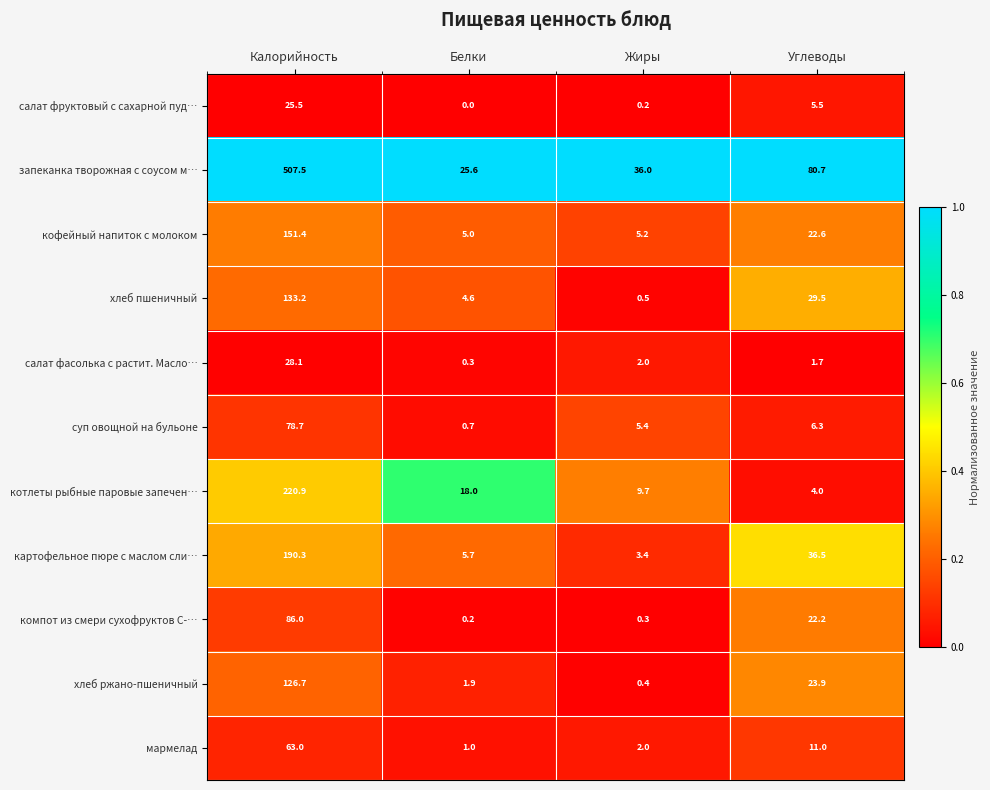

List the series in order of their peak value, highest first.

запеканка творожная с соусом м…, котлеты рыбные паровые запечен…, картофельное пюре с маслом сли…, кофейный напиток с молоком, хлеб пшеничный, хлеб ржано-пшеничный, компот из смери сухофруктов С-…, суп овощной на бульоне, мармелад, салат фасолька с растит. Масло…, салат фруктовый с сахарной пуд…